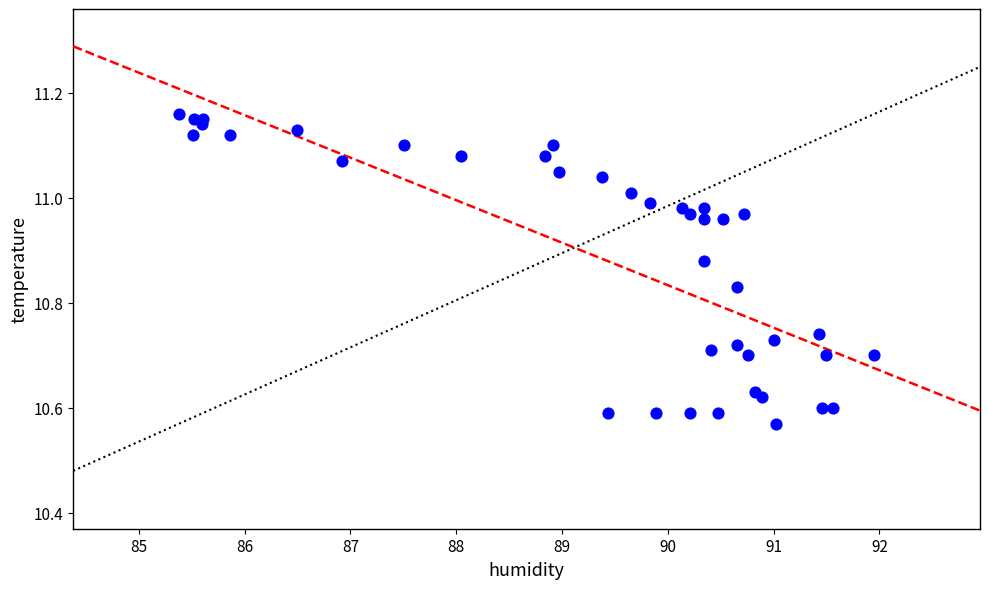

What is the range of X values (max minus min)?

6.6